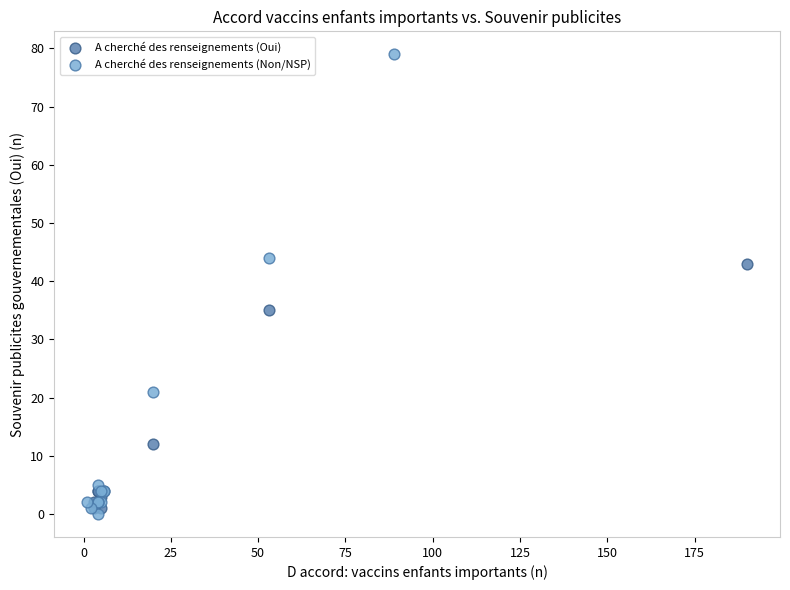

Which series has the largest Y range (max minus min)?

A cherché des renseignements (Non/NSP)